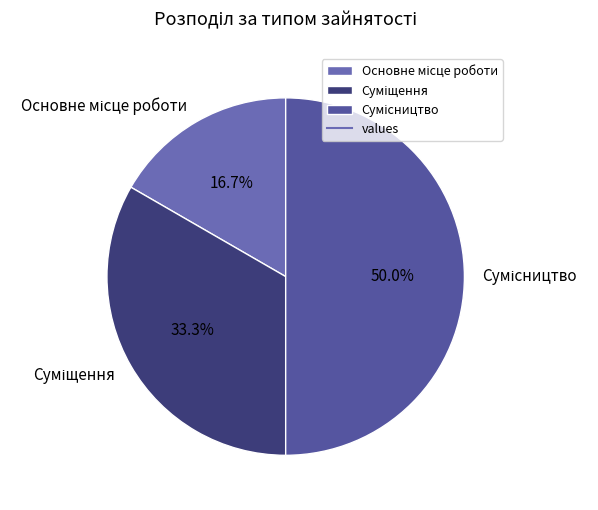

How many segments does this pie chart have?

3